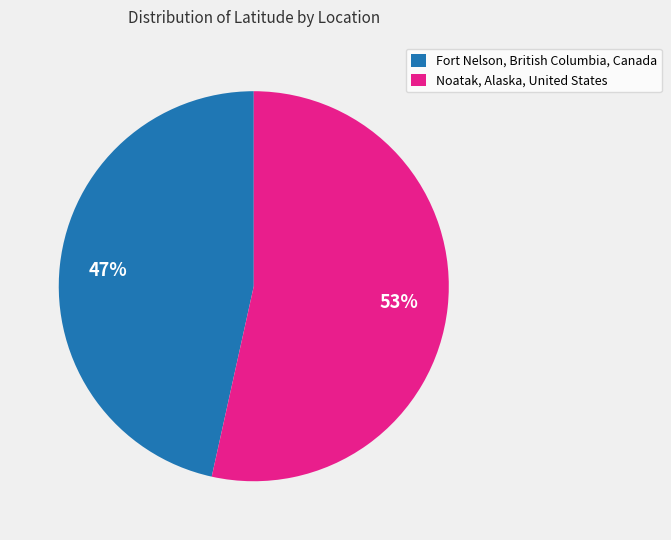

Which slice is the largest?

Noatak, Alaska, United States